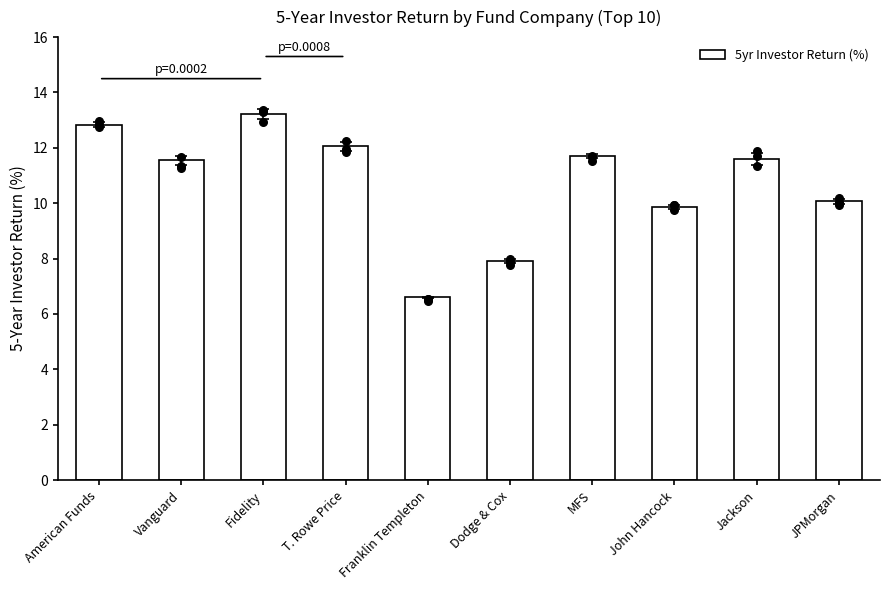

Approximately how many times larger is the value at MFS compared to Franklin Templeton?

1.8